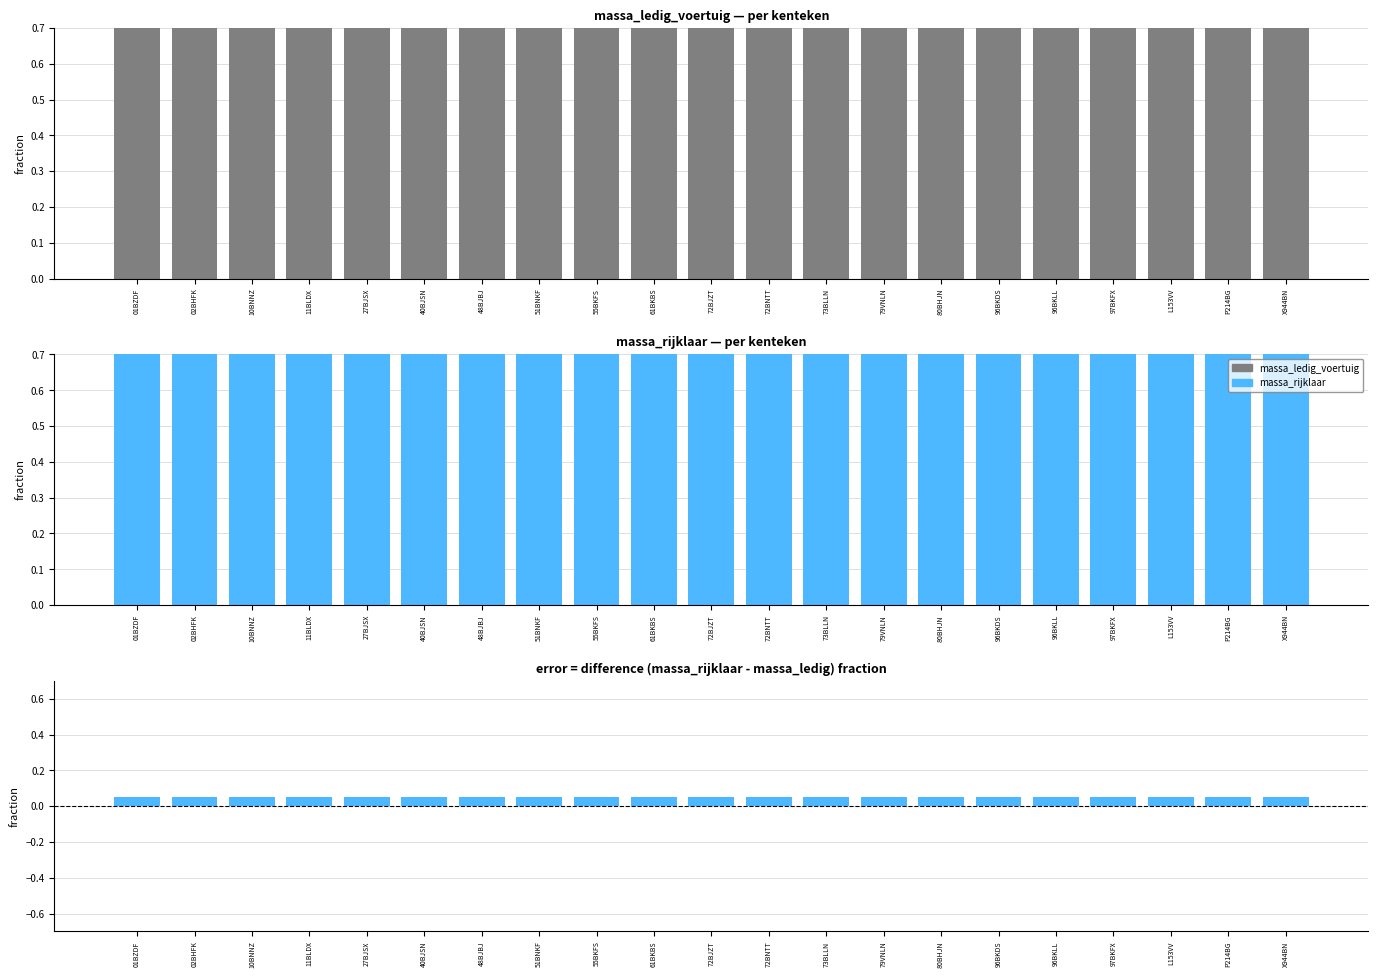

List the series in order of their peak value, highest first.

massa_rijklaar, massa_ledig_voertuig, difference (rijklaar - ledig)